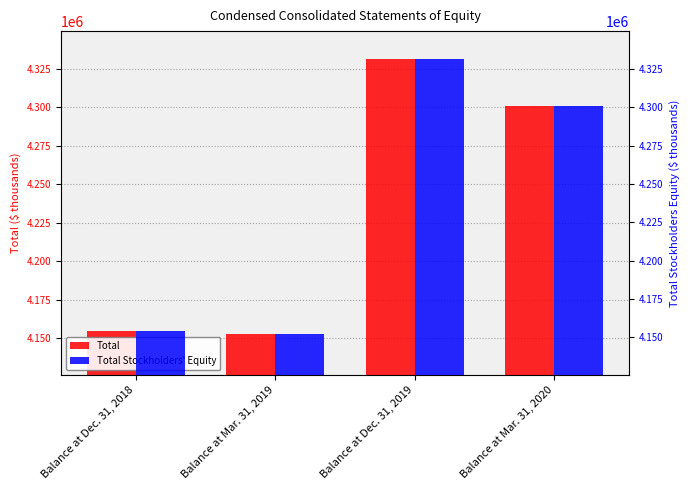

How many values in the Total series exceed 4300935?

1